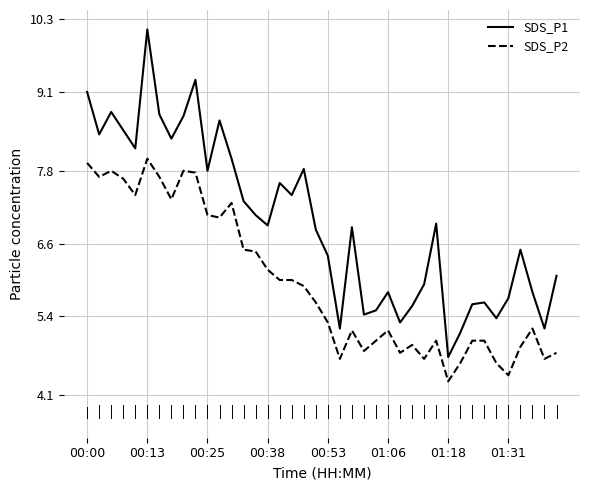

Which series has the largest total across all categories?

SDS_P1